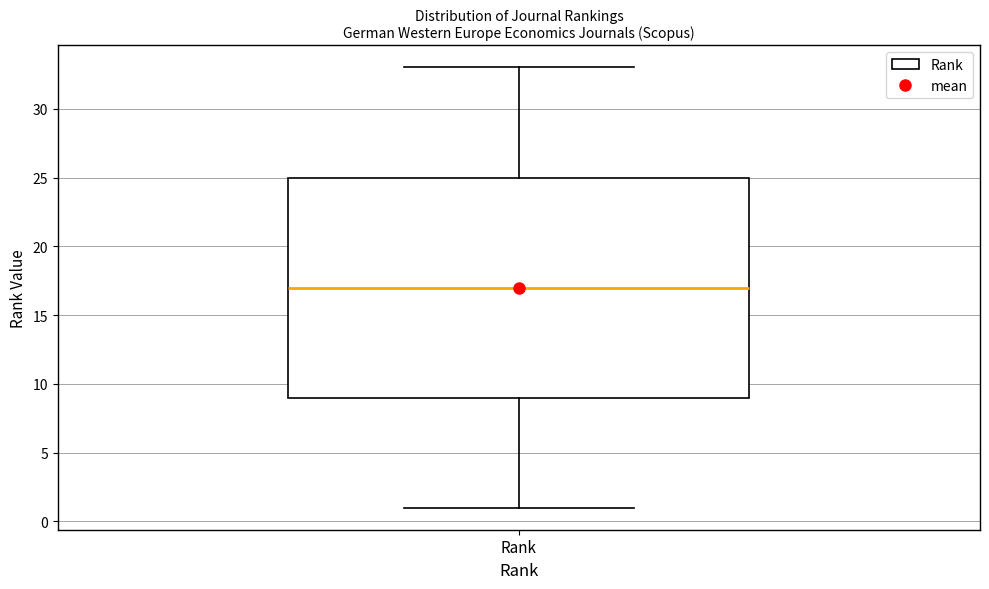

Where does the upper whisker of the box for Rank end on the y-axis? The values are not printed on the chart, so give them approximately, as read against the axis.

33